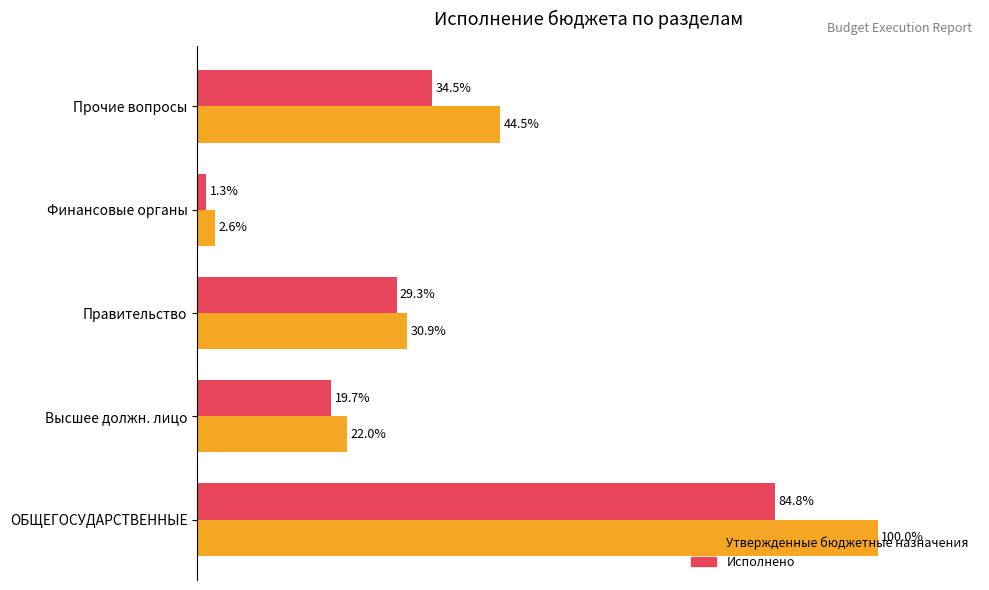

At which label is Исполнено closest to 43?

Прочие вопросы